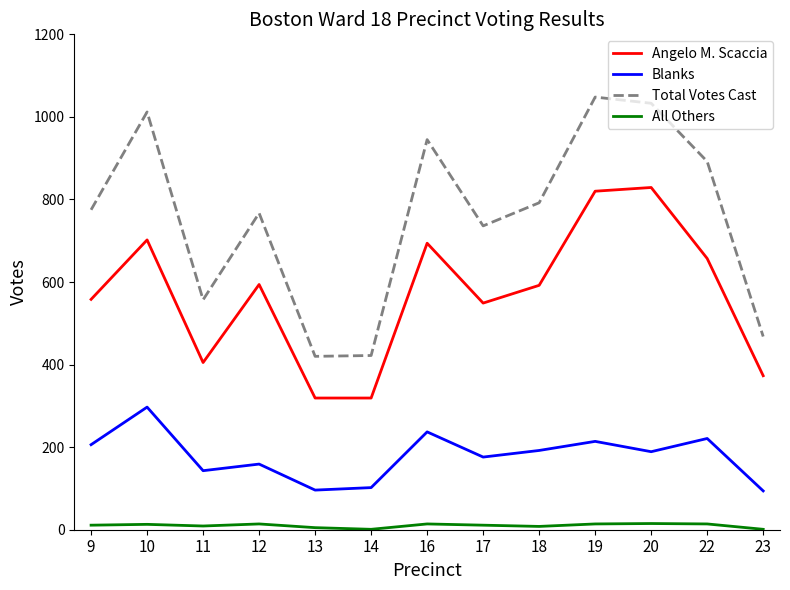

True or false: All Others and Blanks cross at least once.

False